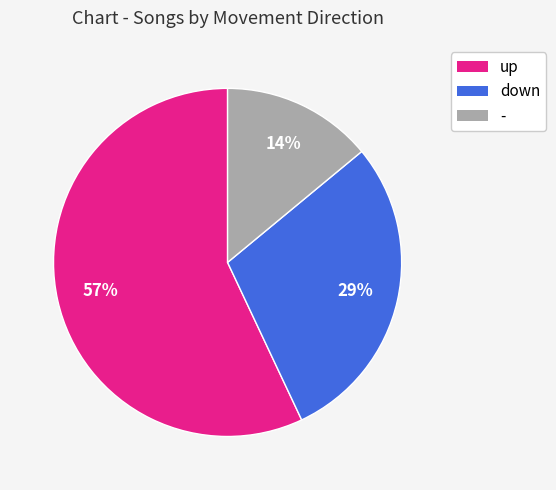

Which slice is the largest?

up